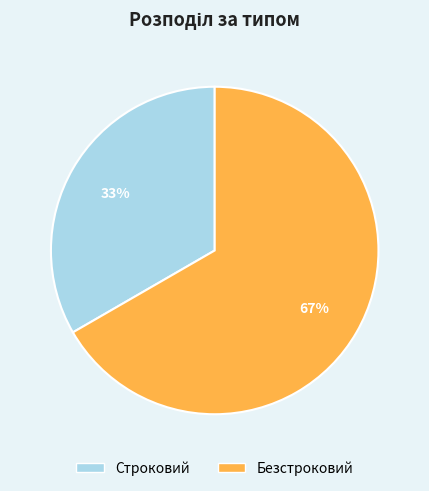

Which slice represents more than half of the pie?

Безстроковий